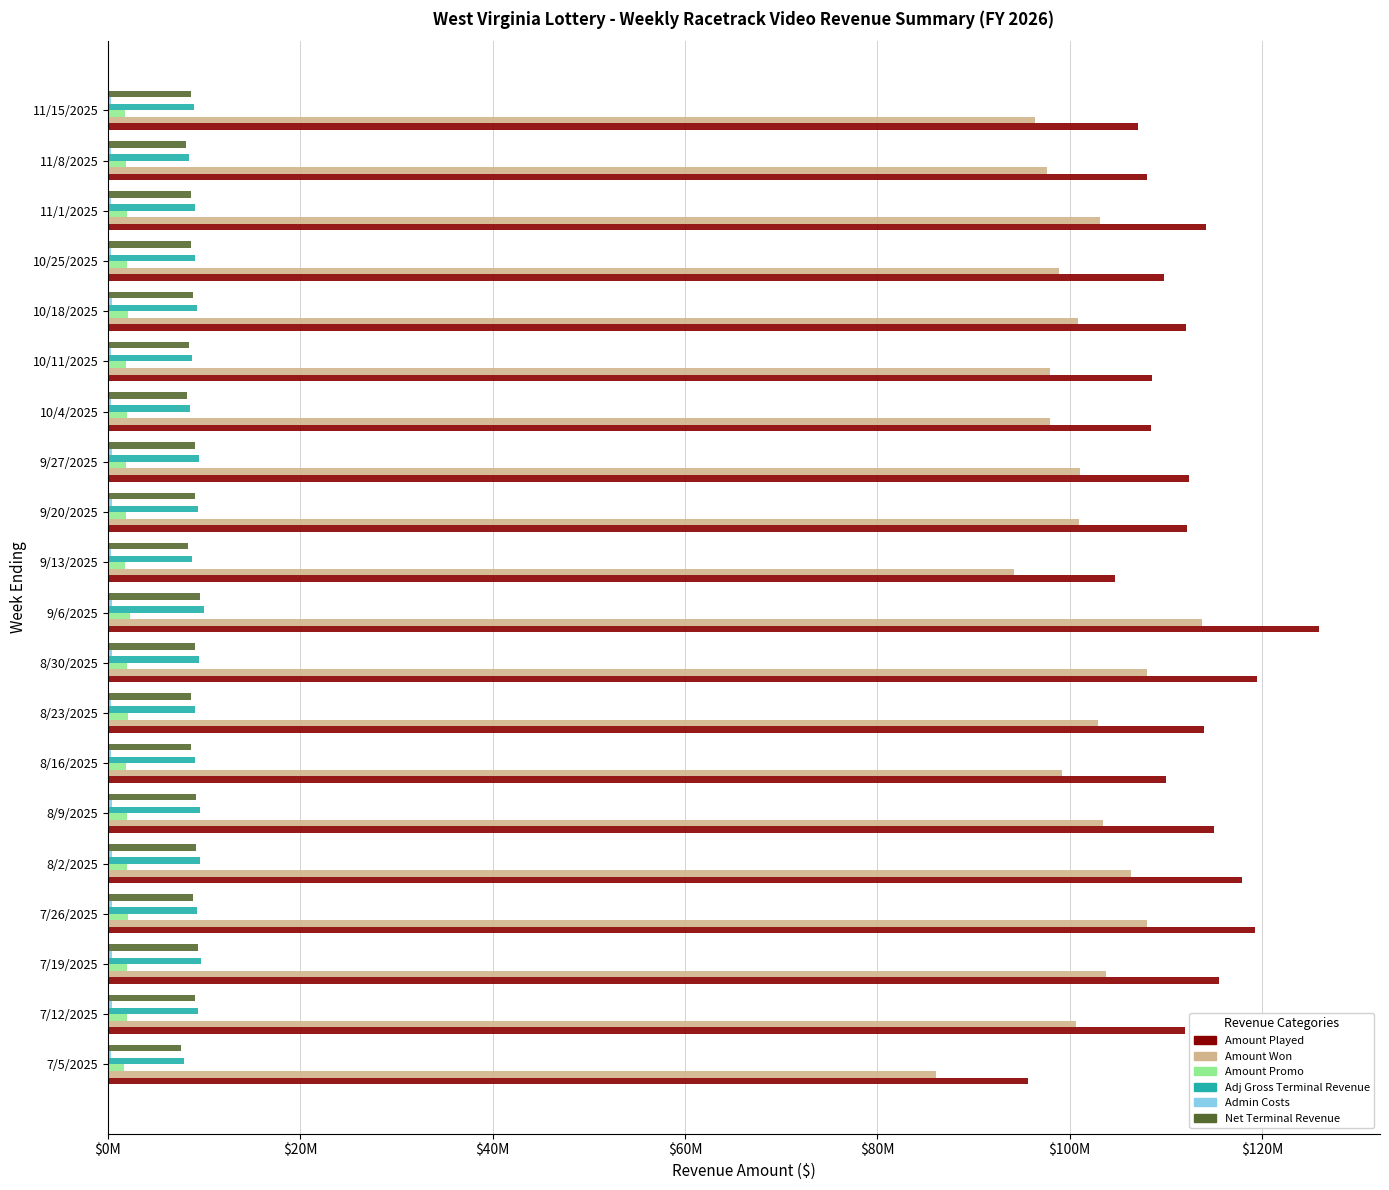

What is the smallest value displayed?

316198.8